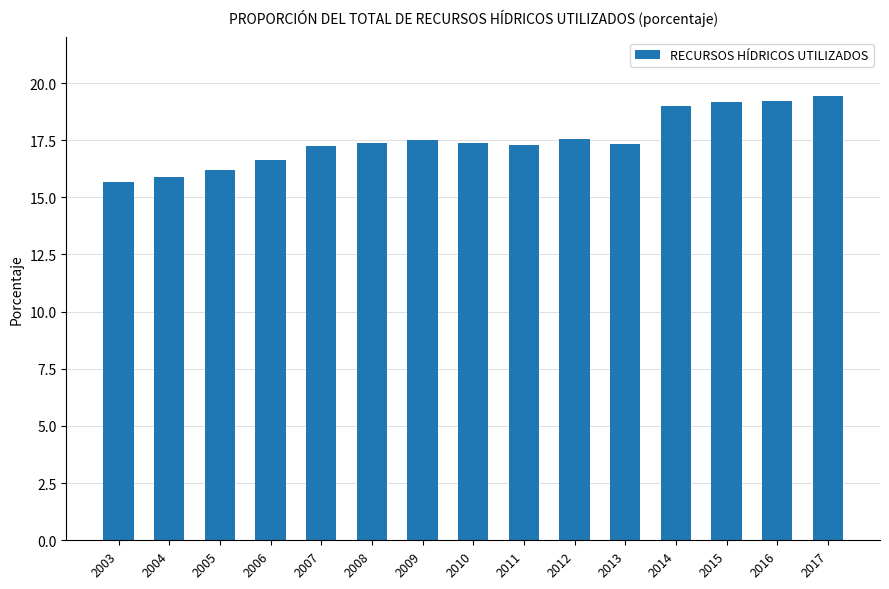

True or false: the data shows 19.2 at 2016.

True